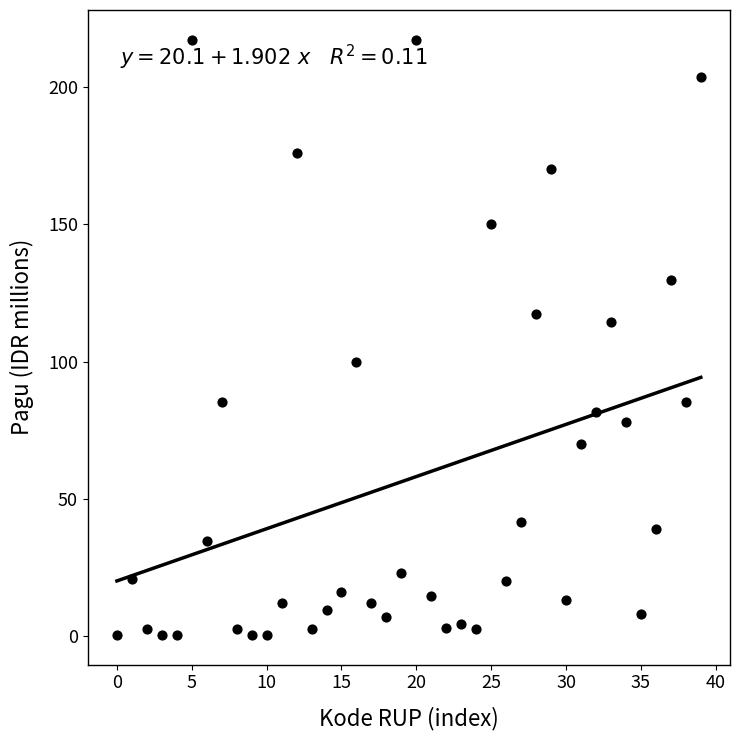

What is the range of Y values (max minus min)?

216.9